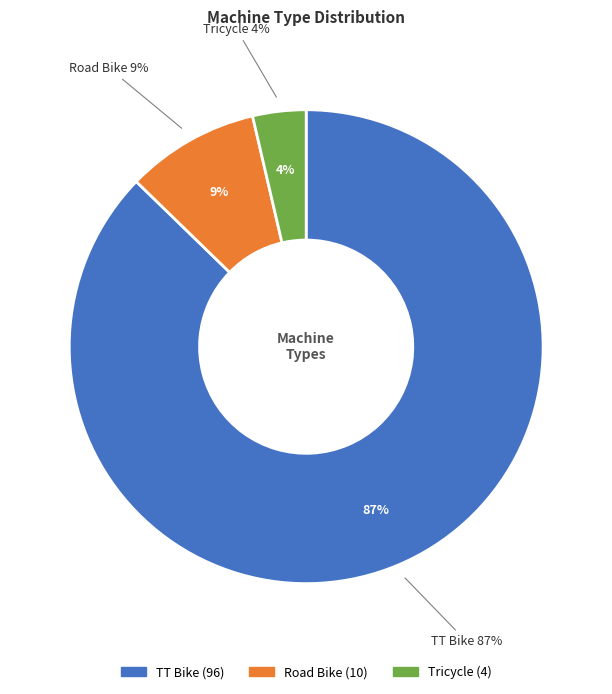

How many segments does this pie chart have?

3